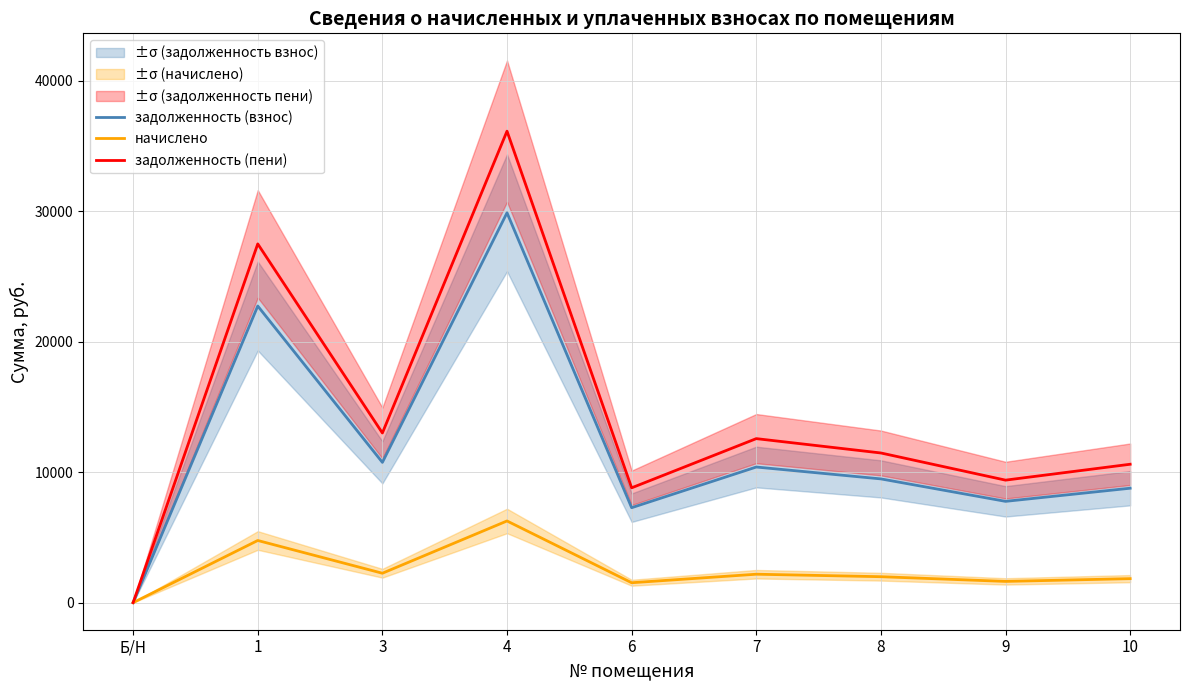

Where is the first local maximum for начислено?

1